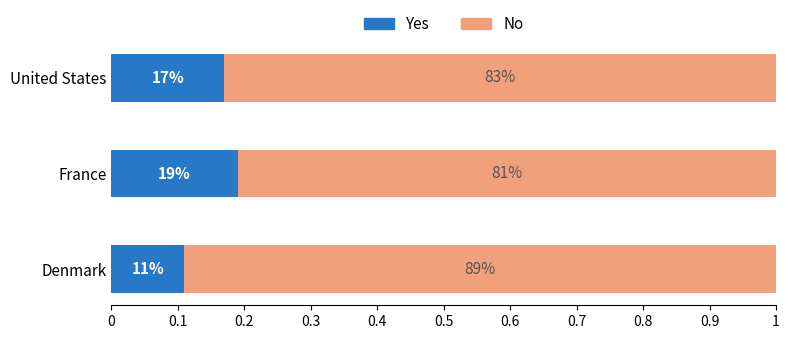

What is the average value of the Yes series?

0.2